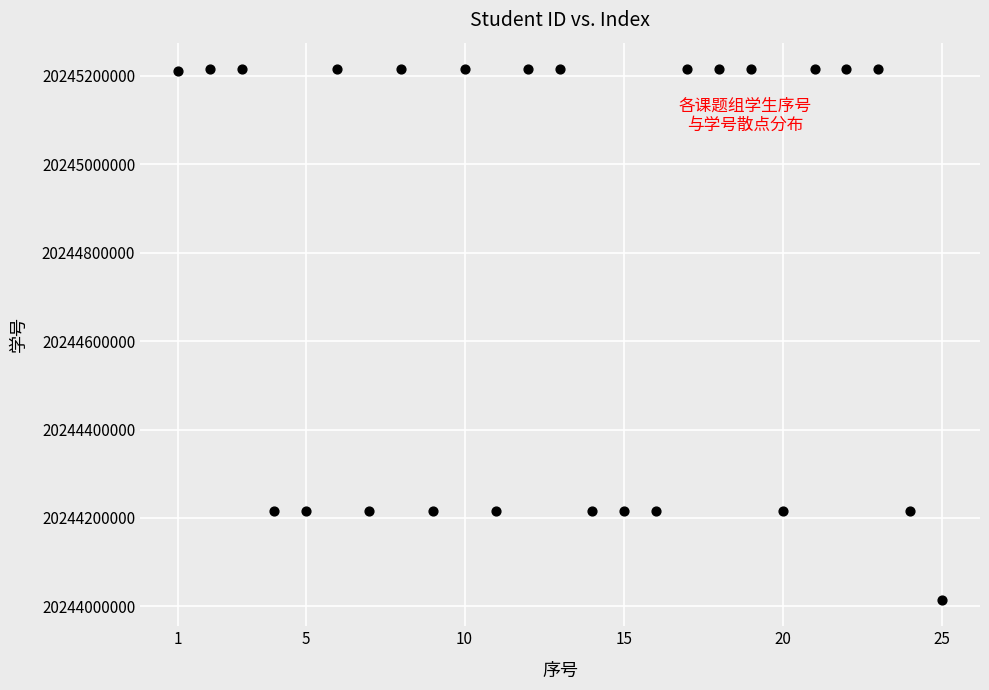

What is the range of X values (max minus min)?

24